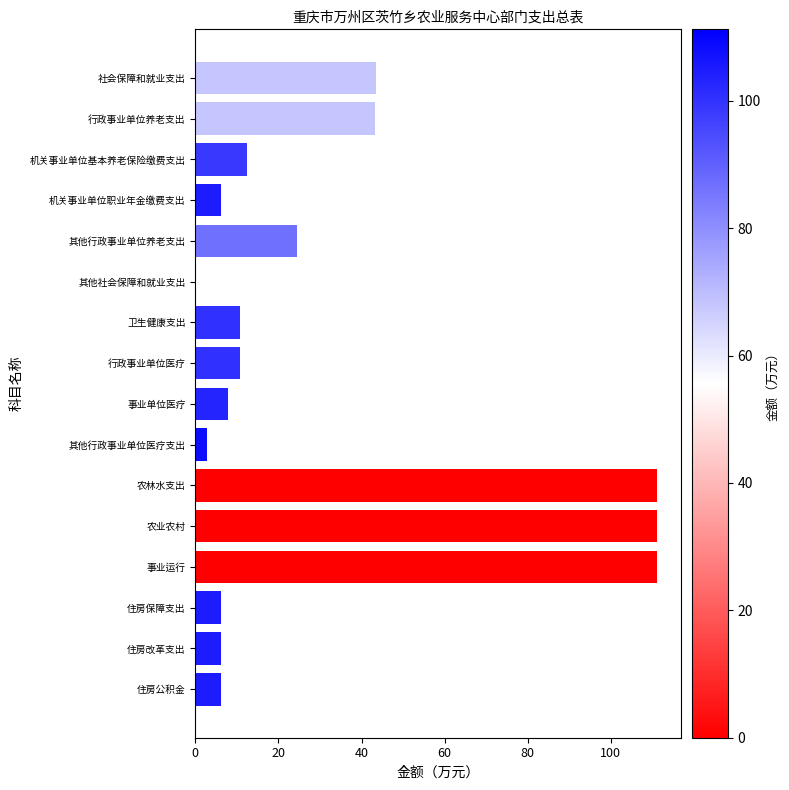

What is the sum of all values?

514.7